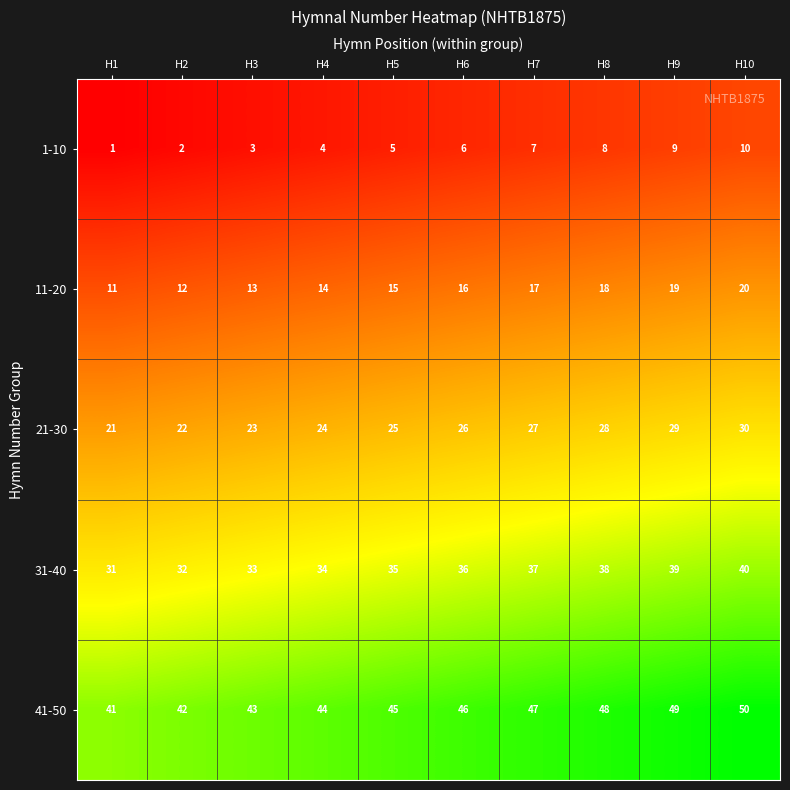

What is the approximate value of 41-50 at H3?

43